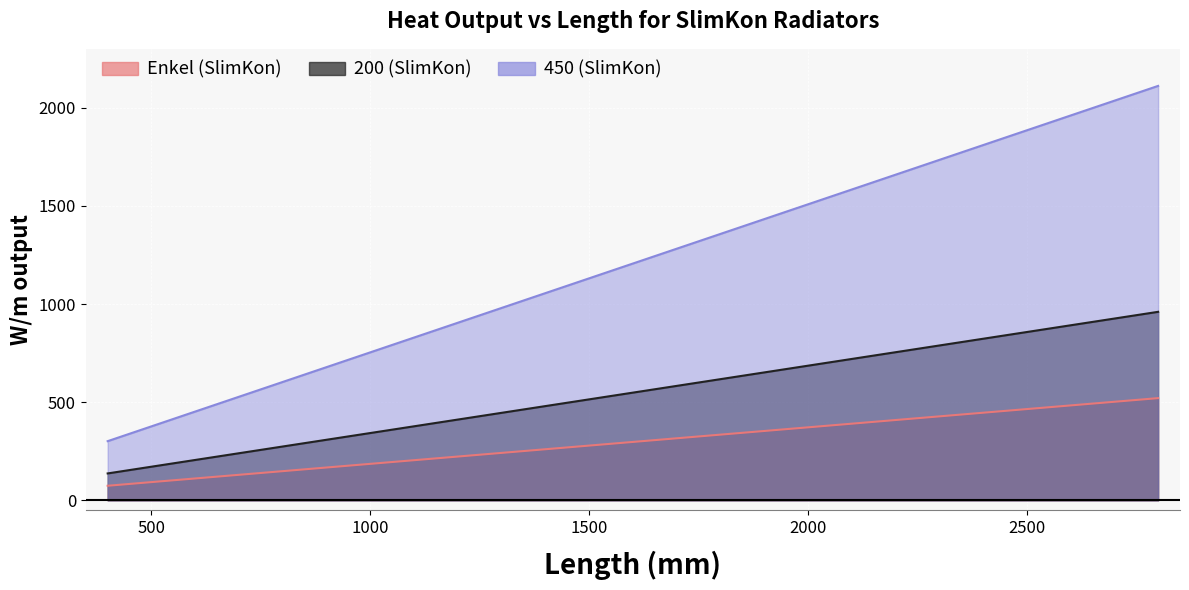

What is the value of the 200 point at the 9th from the left?

411.6